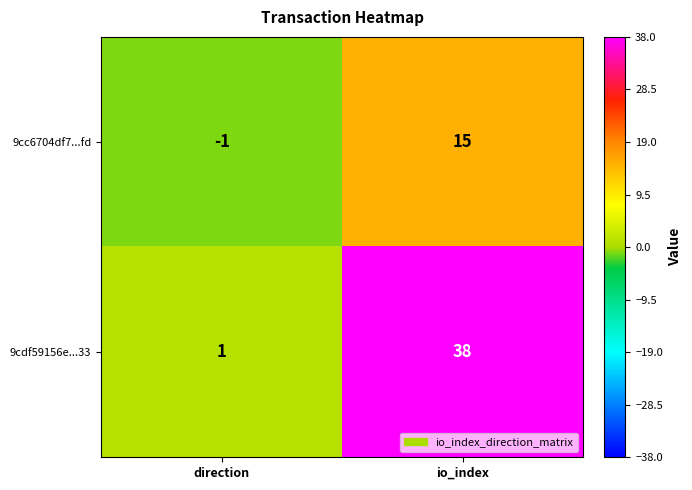

At direction, list the series in order from smallest to largest.

9cc6704df7...fd, 9cdf59156e...33